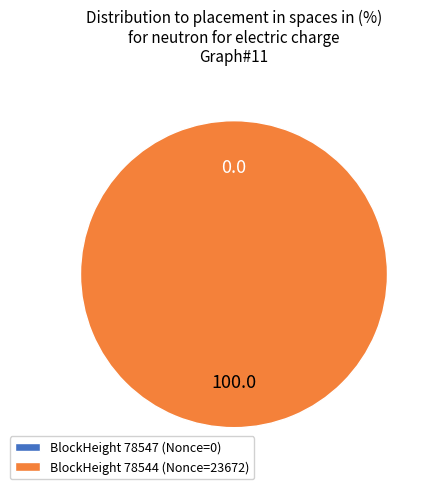

To the nearest percent, what is the average slice percentage?

50%